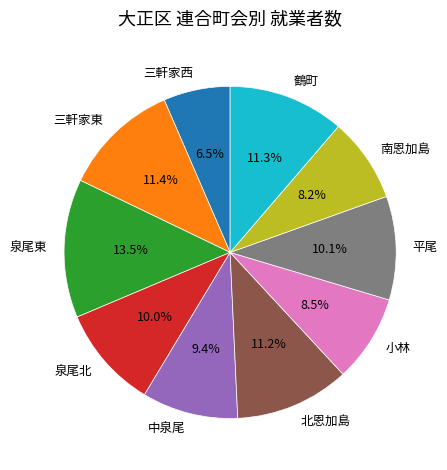

Is the sum of 泉尾東 and 中泉尾 greater than half?

No